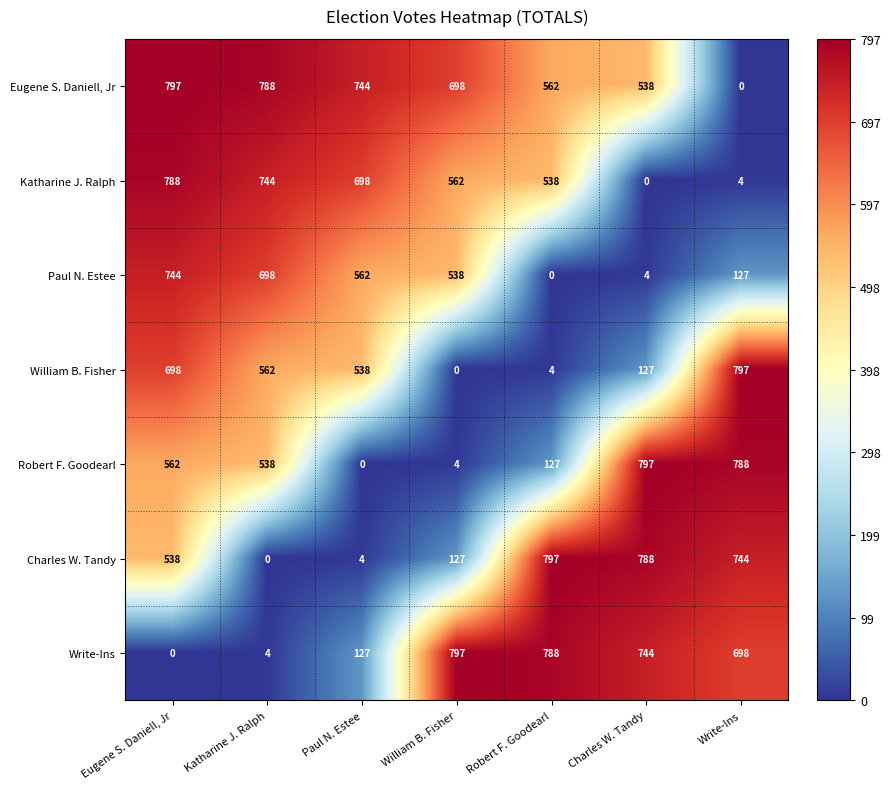

Which series changed the most between Robert F. Goodearl and Write-Ins?

William B. Fisher